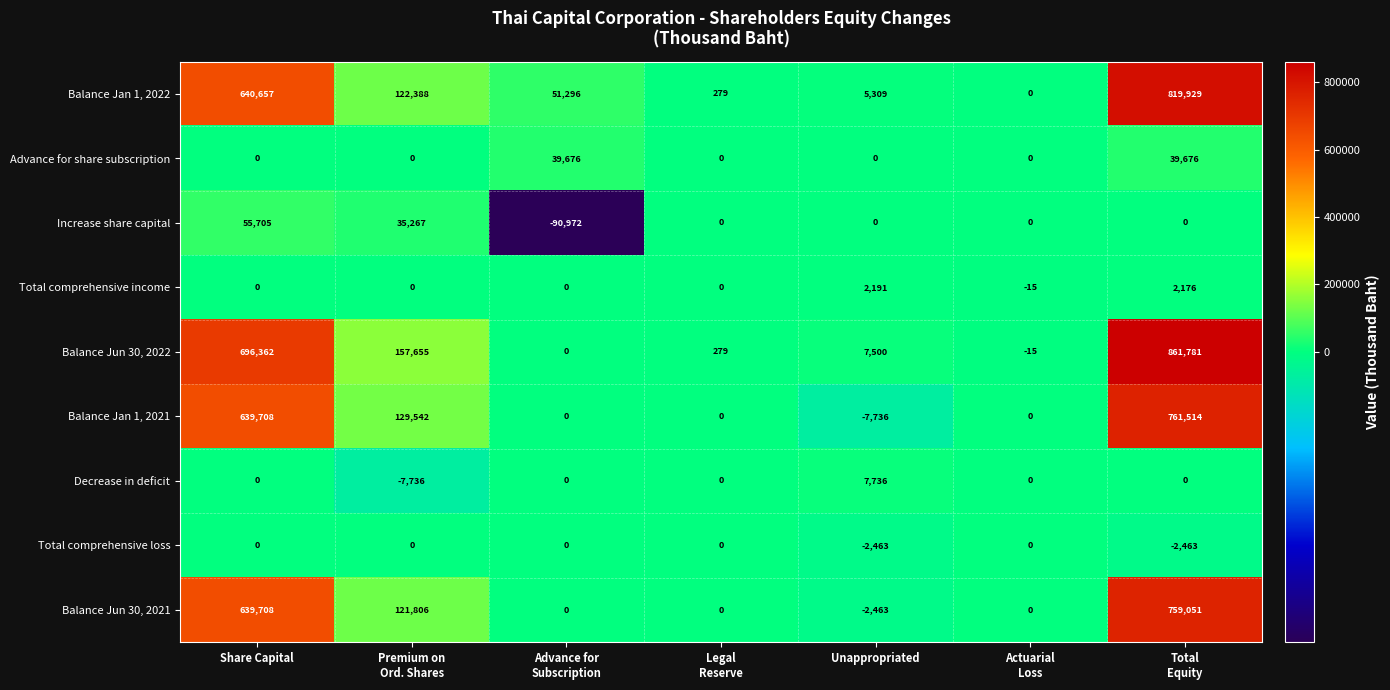

At how many categories does at least one series exceed 3703?

5